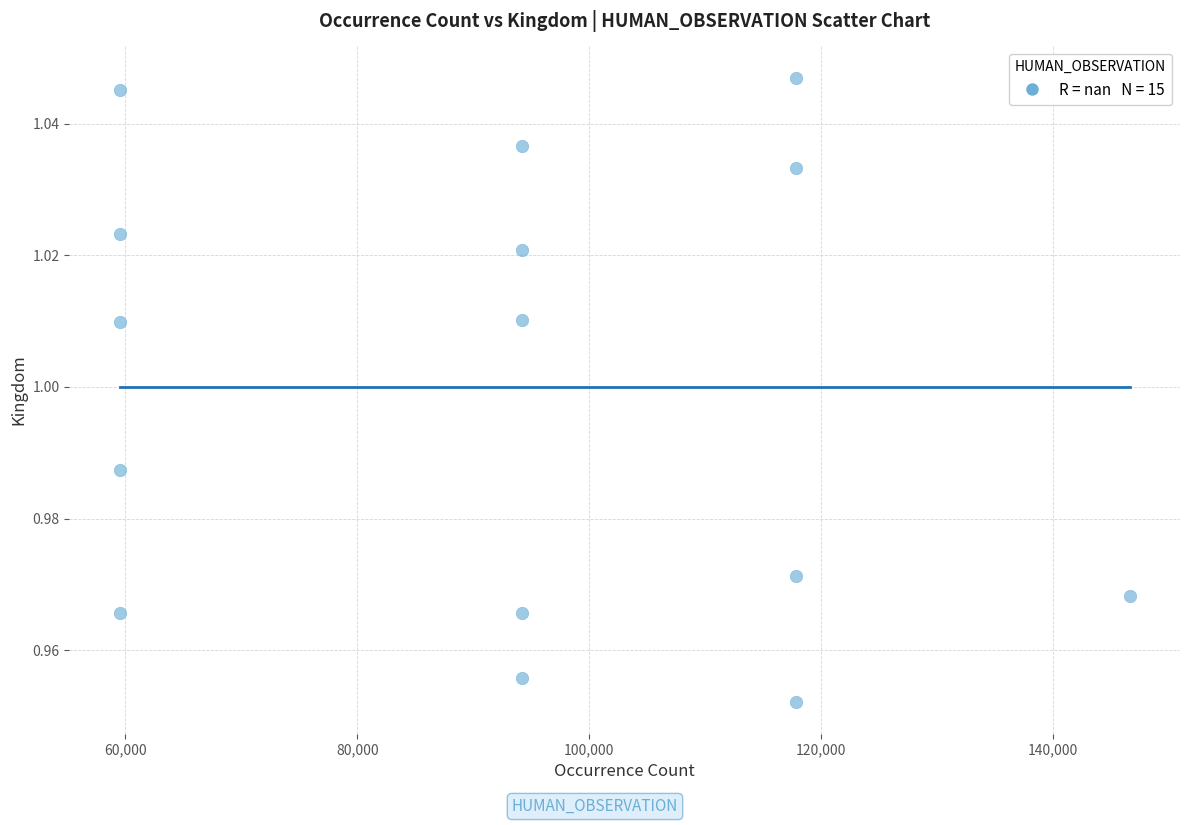

What is the range of X values (max minus min)?

87088.0